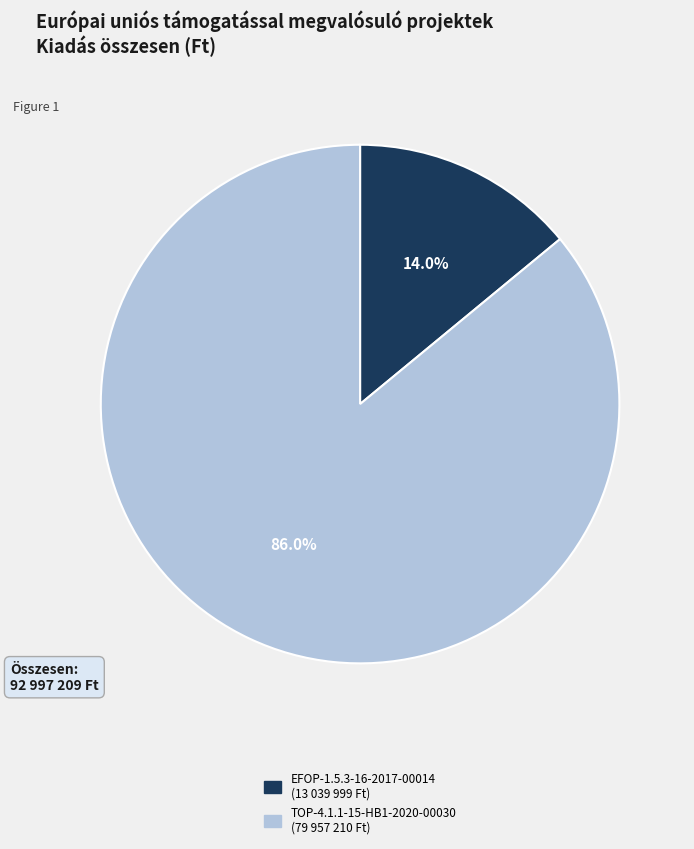

Is there any slice that represents more than half of the pie?

Yes